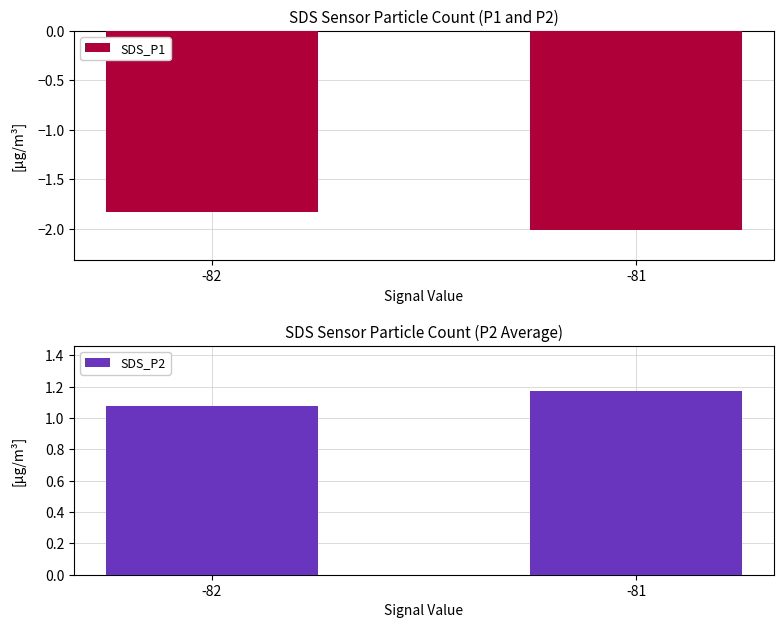

At which category is the sum across all series the highest?

-82